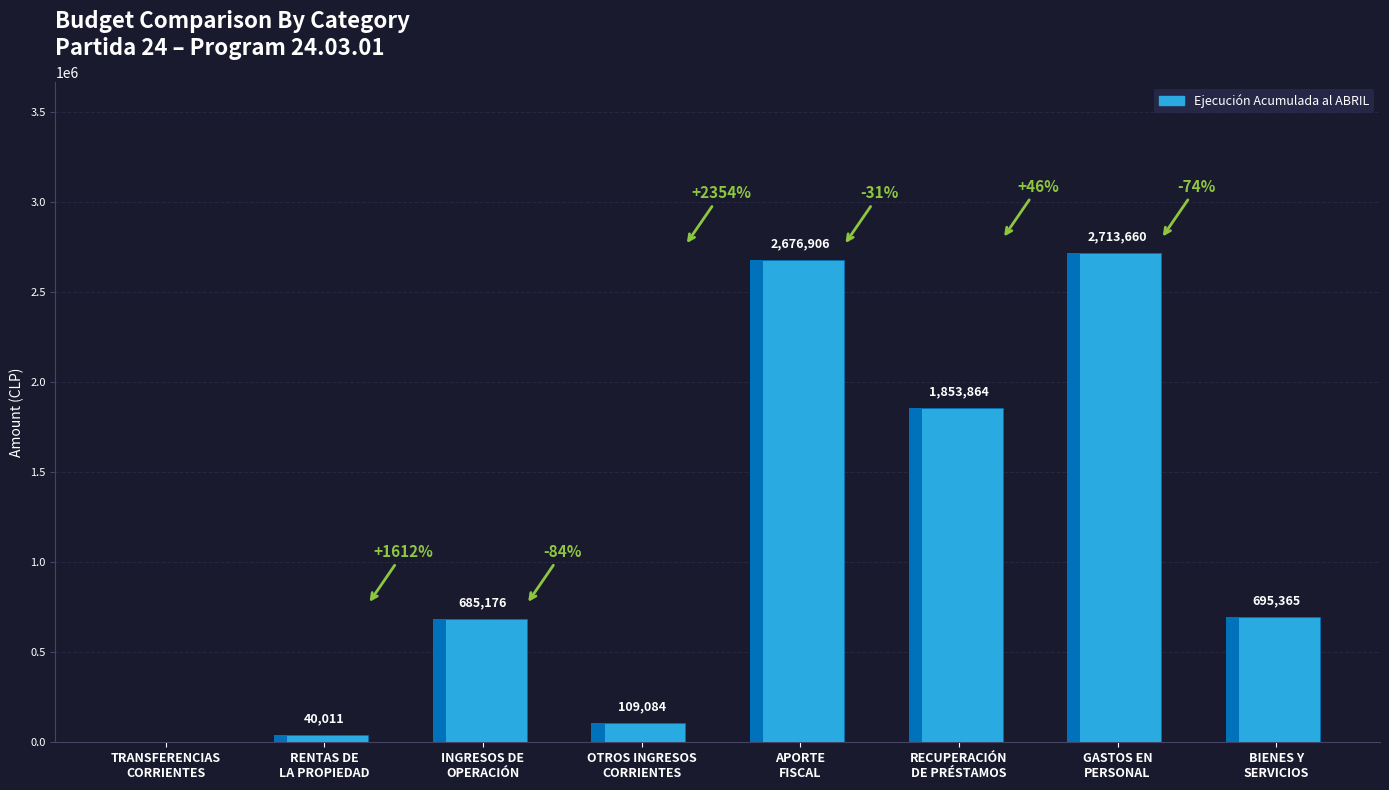

Which label corresponds to the largest value in the chart?

GASTOS EN
PERSONAL